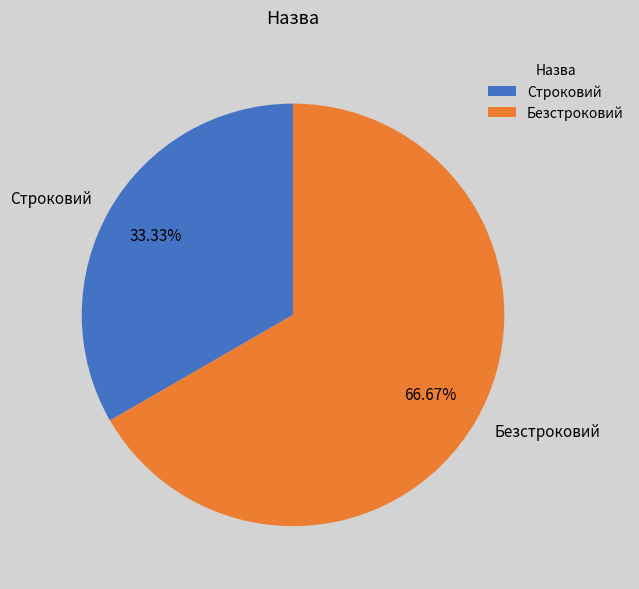

What percentage is the Безстроковий slice, to the nearest percent?

67%